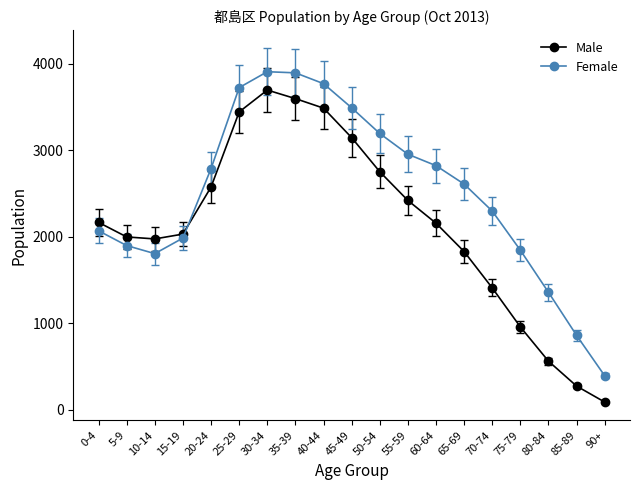

What is the sum of the Male values at 20-24 and 0-4?

4737